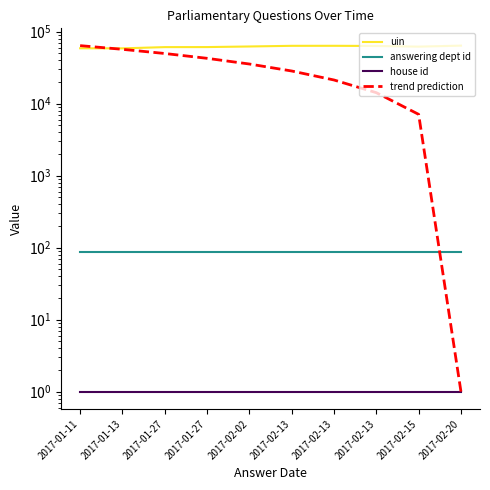

Reading left to right, what are all the values shown in this chart?

uin: 58584	58444	60793	60886	62059	63373	63425	63063	61736	63757
answering dept id: 88	88	88	88	88	88	88	88	88	88
house id: 1	1	1	1	1	1	1	1	1	1
trend prediction: 63757	56673	49589	42505	35421	28337	21253	14169	7085	1